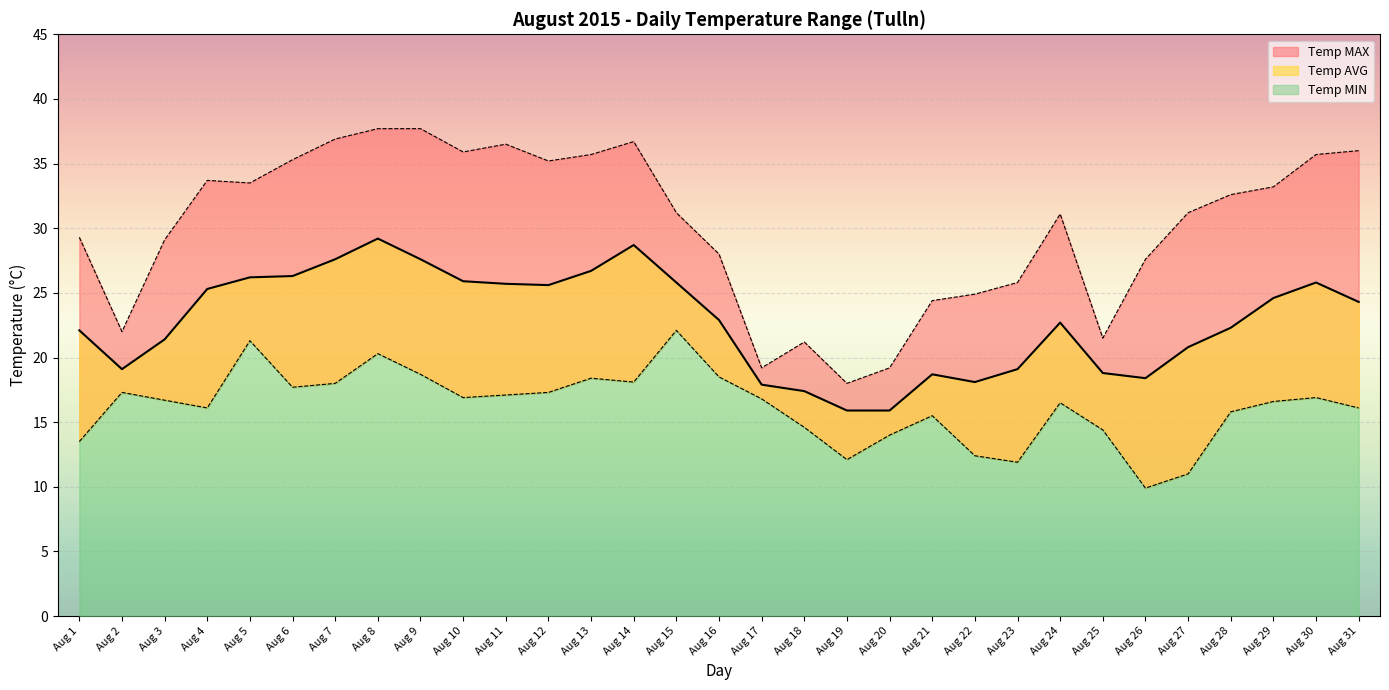

Does the chart display data point markers on the line(s)?

No